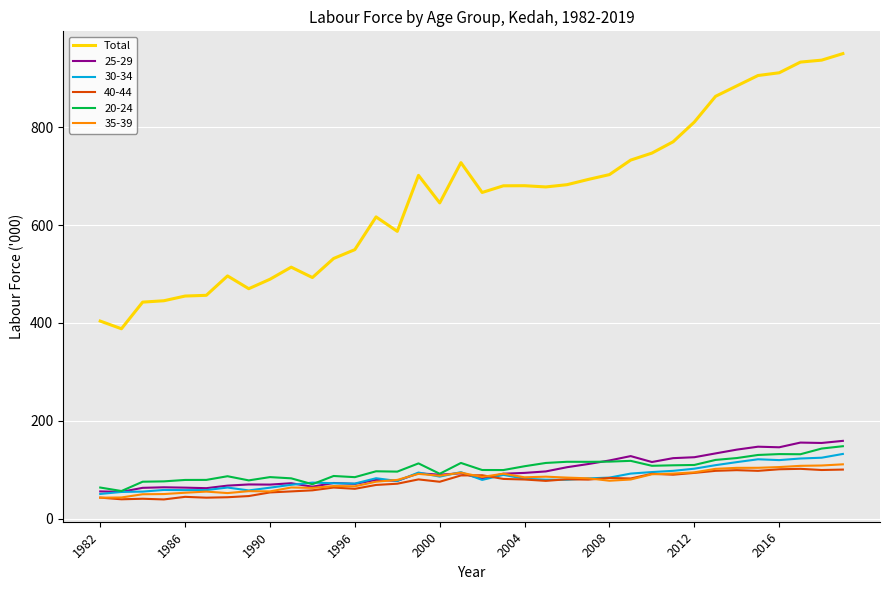

True or false: 30-34 and Total cross at least once.

False